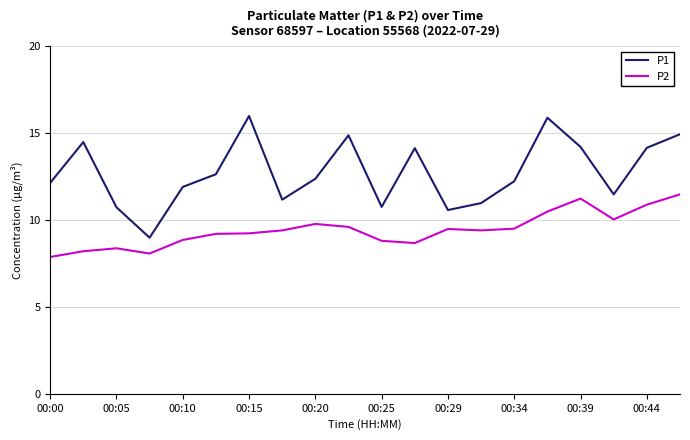

List the series in order of their peak value, lowest first.

P2, P1